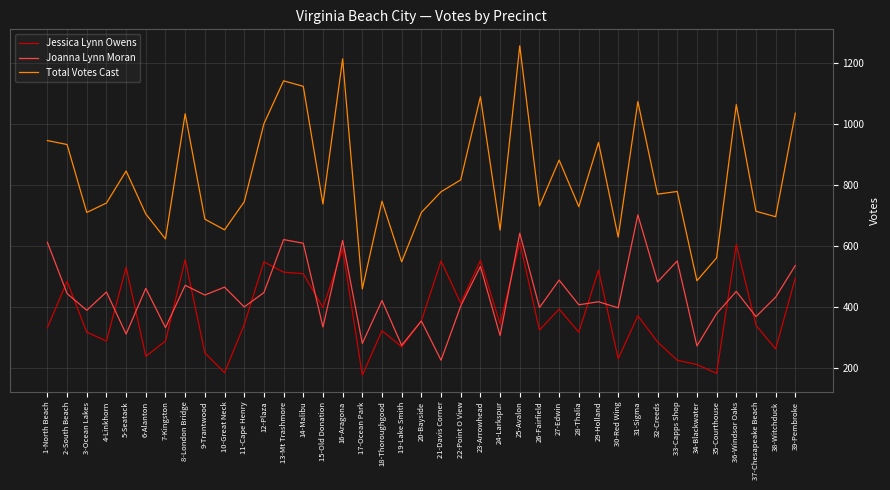

Which series has the largest total across all categories?

Total Votes Cast